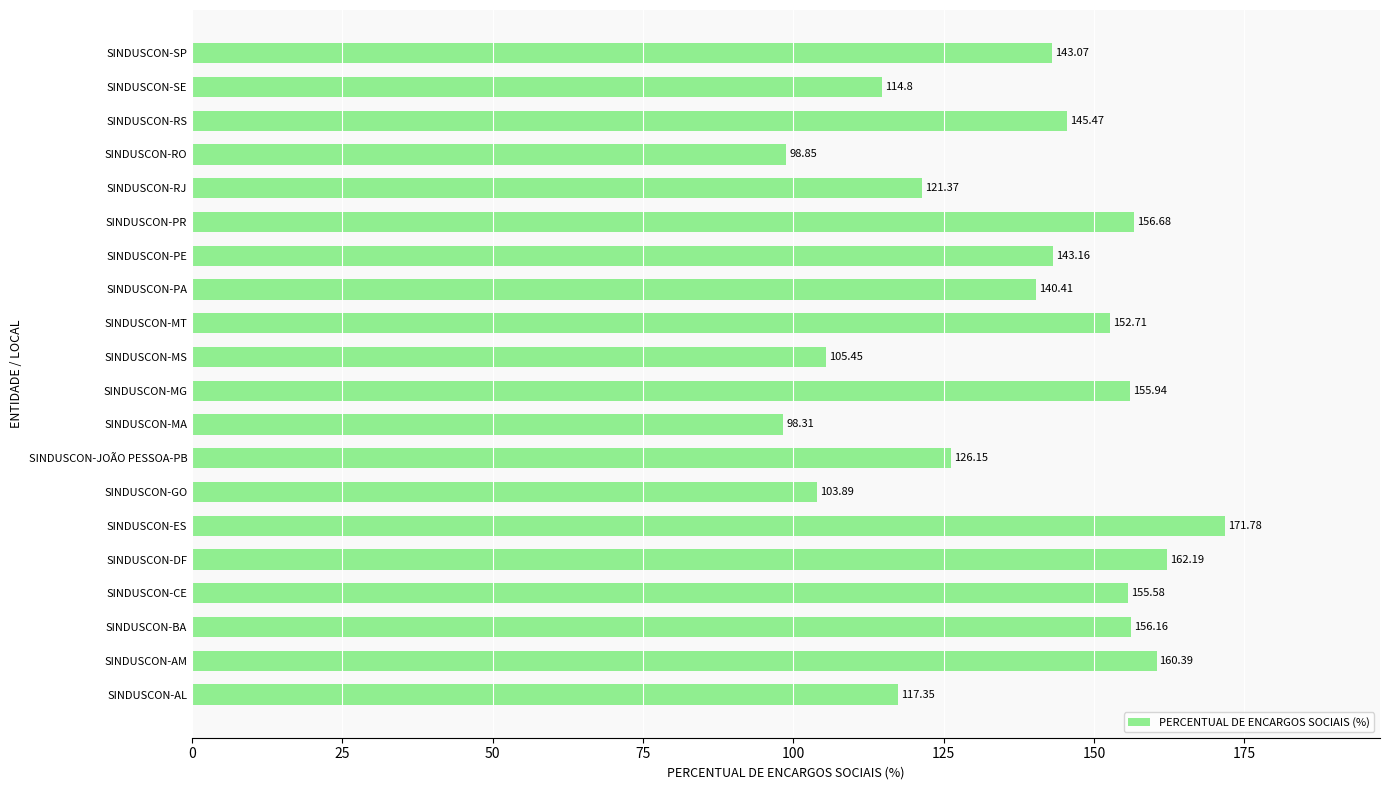

Does the chart contain any negative values?

No